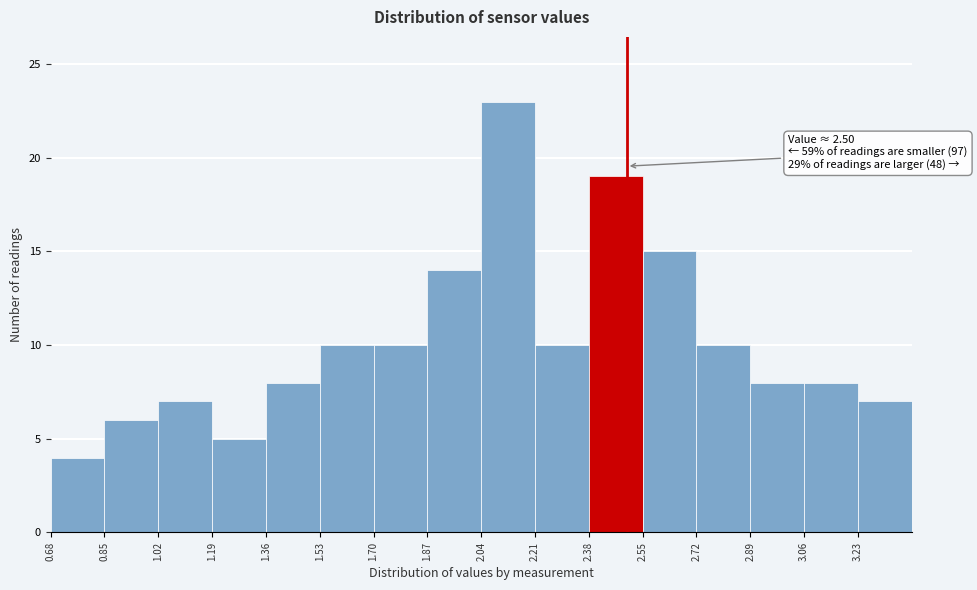

Over which range of the x-axis is the bar tallest?

2.04 to 2.21